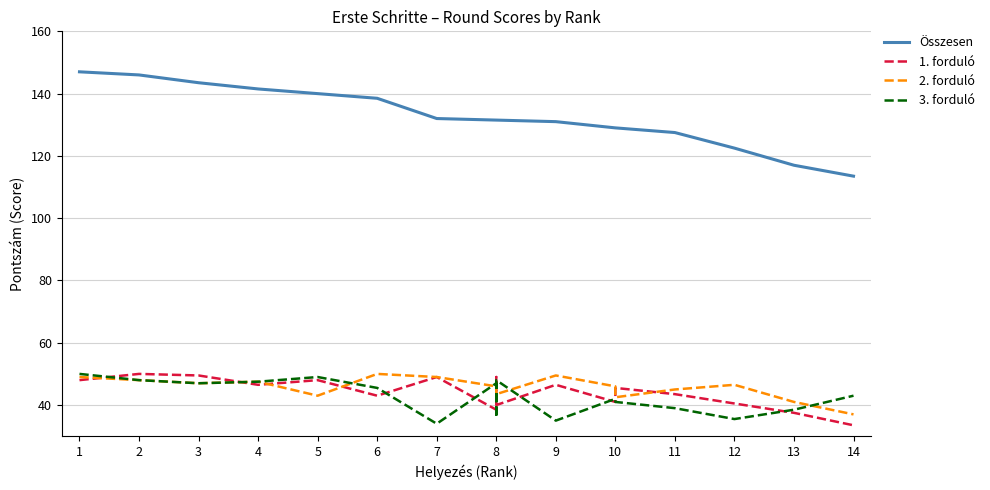

True or false: 1. forduló and Összesen intersect in this chart.

False